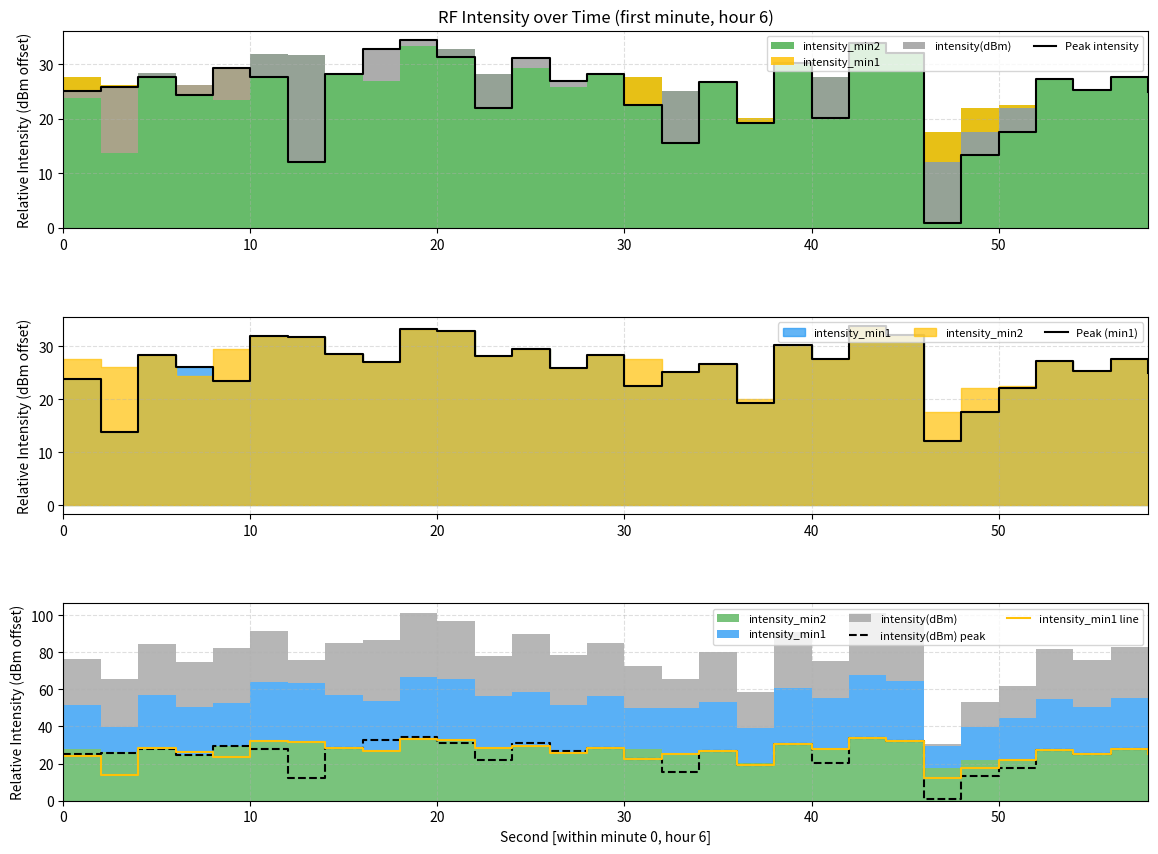

True or false: intensity_min1 line has a value of 33.0 at 30.

False